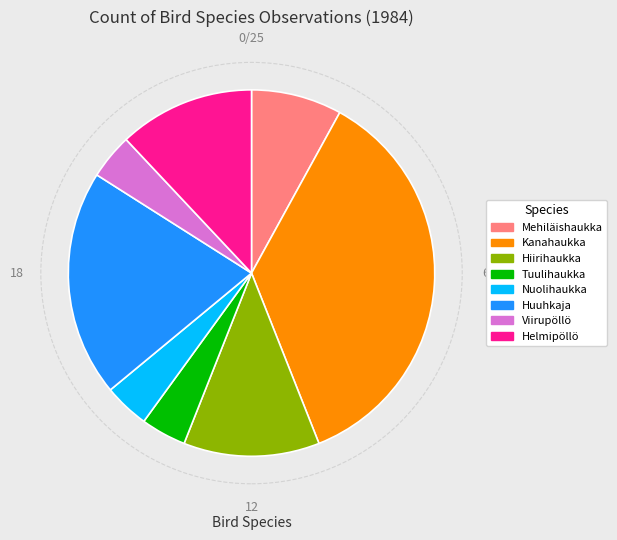

Does Nuolihaukka represent more than half of the total?

No